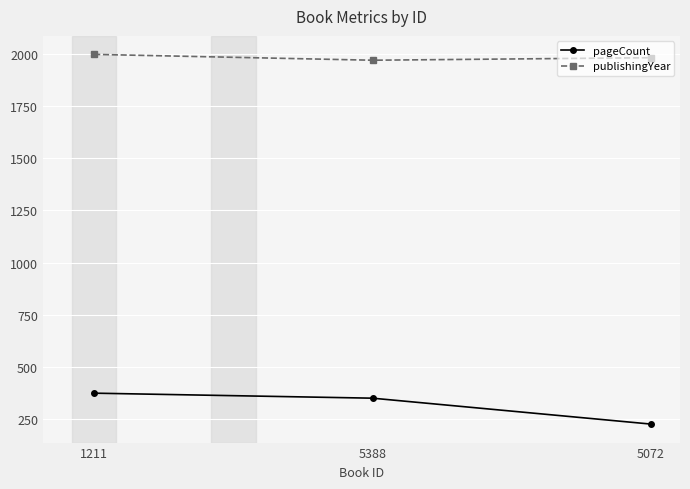

True or false: publishingYear has a value of 1997 at 1211.

True